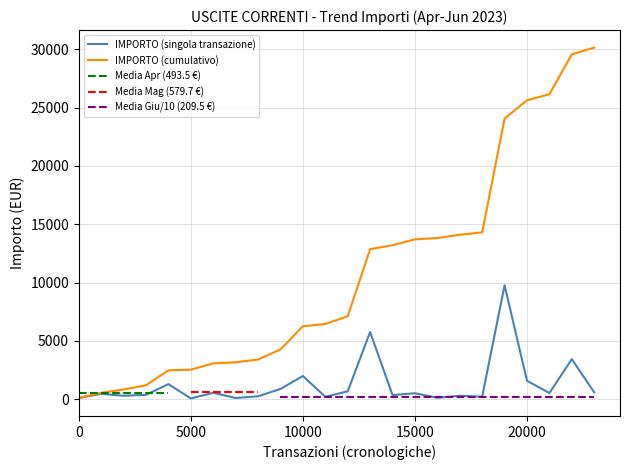

What is the approximate value of IMPORTO (cumulativo) at 14?

13202.7